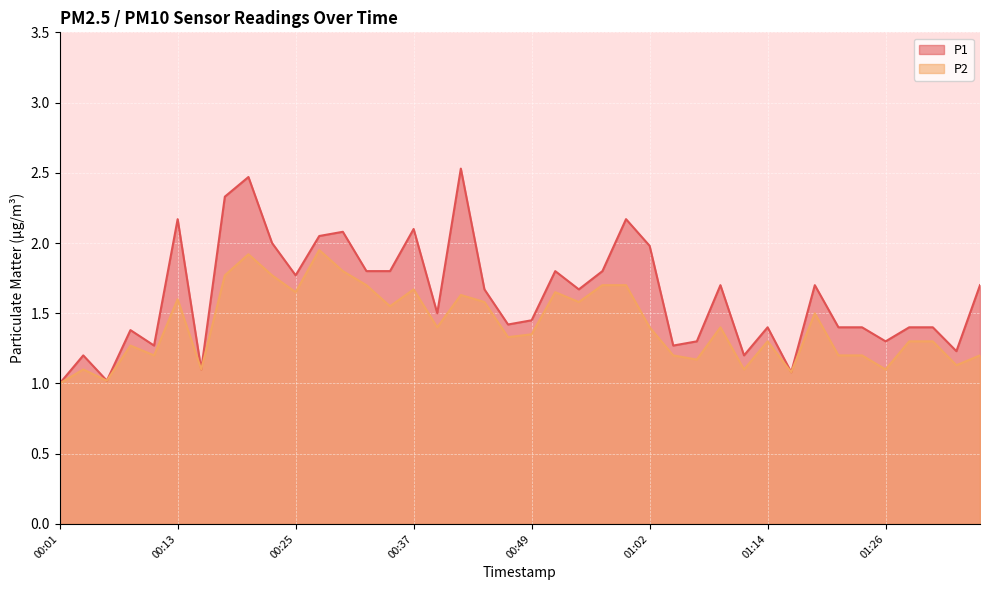

True or false: P2 and P1 cross at least once.

False